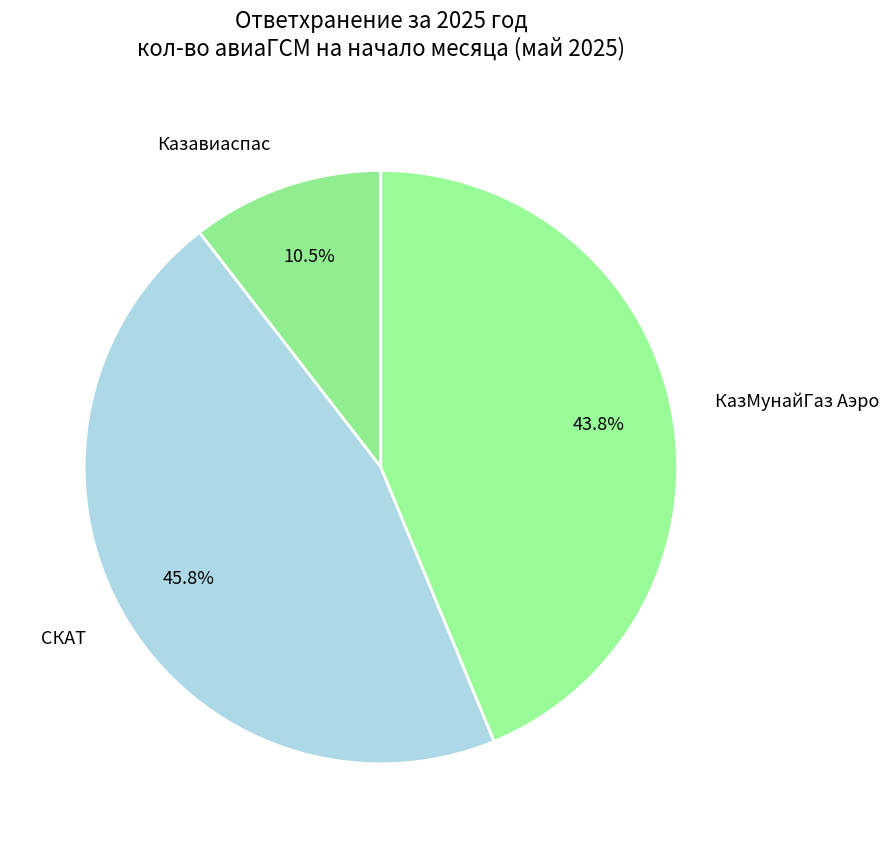

To the nearest percent, what portion does КазМунайГаз Аэро represent?

44%